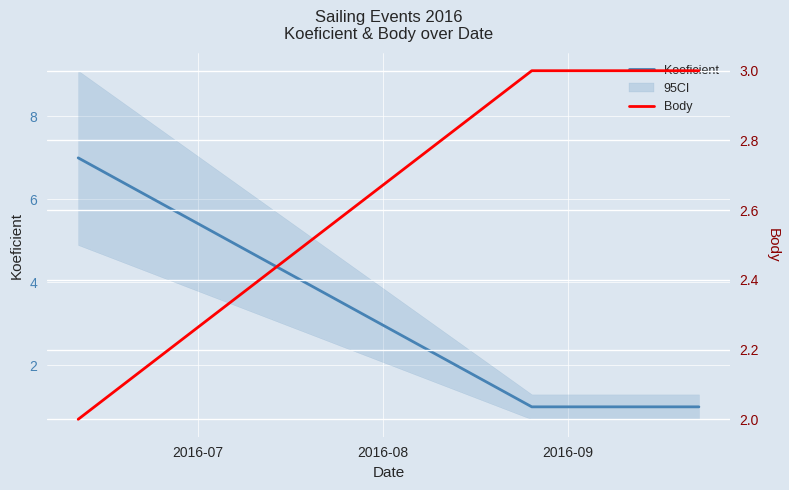

What is the sum of all Koeficient values?

9